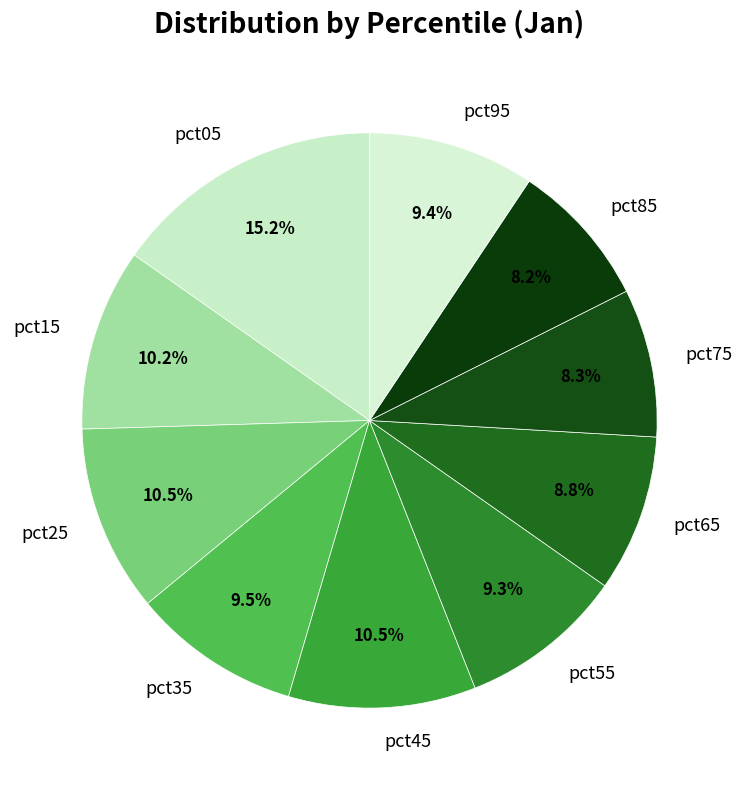

True or false: pct85 accounts for 14% of the total.

False